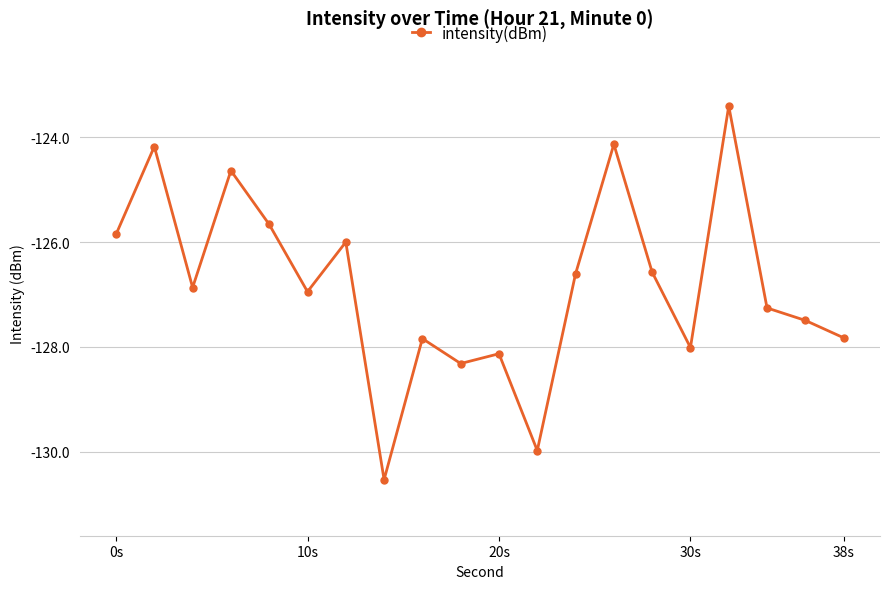

Reading right to left, what are all the values shown in this chart?

-127.8	-127.5	-127.3	-123.4	-128.0	-126.6	-124.1	-126.6	-130.0	-128.1	-128.3	-127.8	-130.5	-126.0	-126.9	-125.7	-124.6	-126.9	-124.2	-125.9